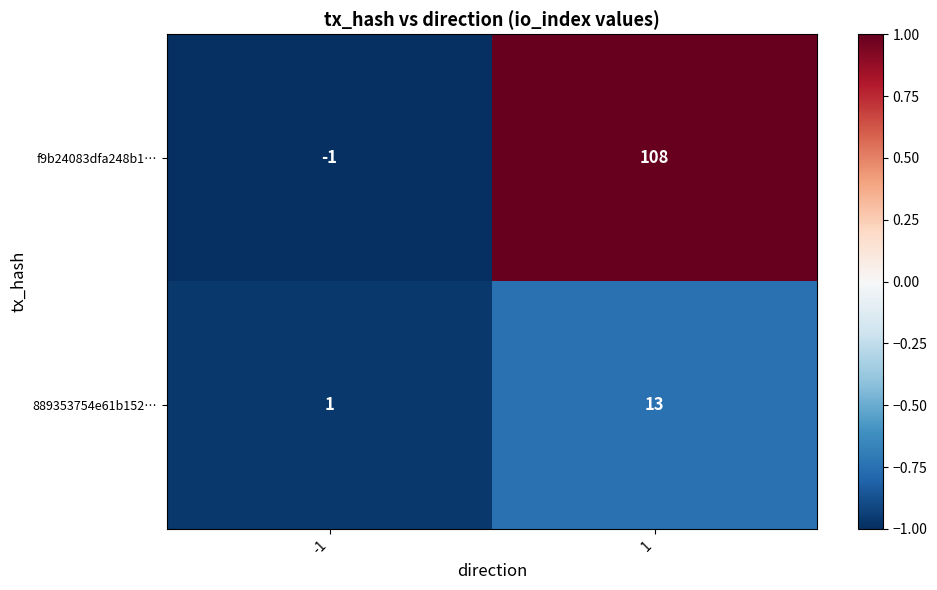

What is the total value across all series at 1?

121